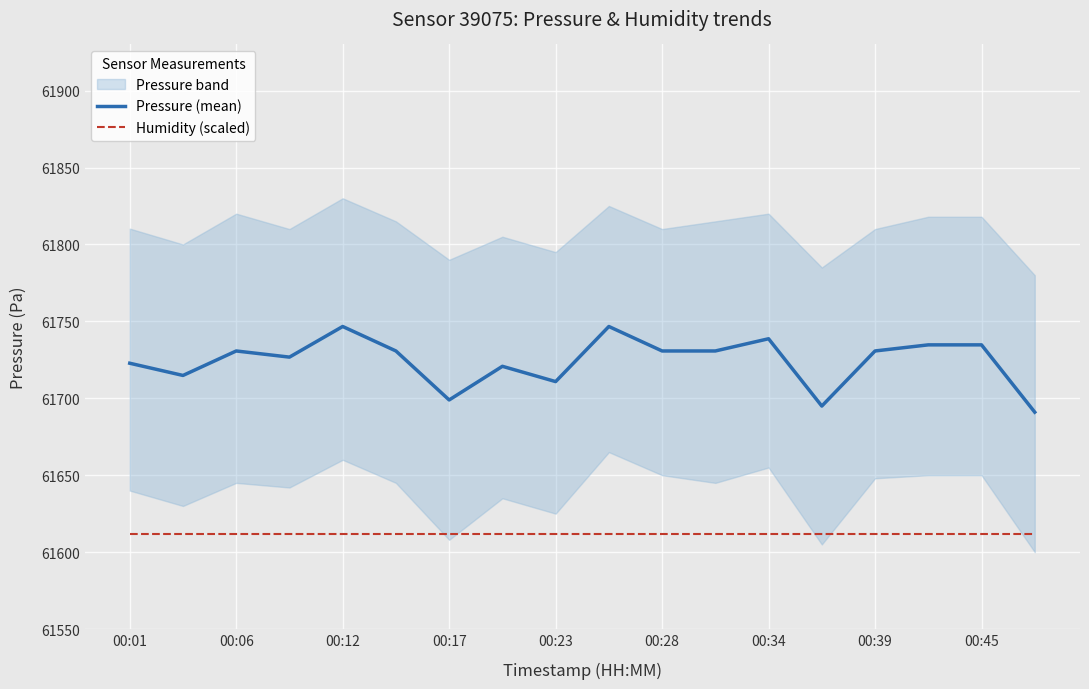

What is the minimum value for Humidity (scaled)?

61611.5